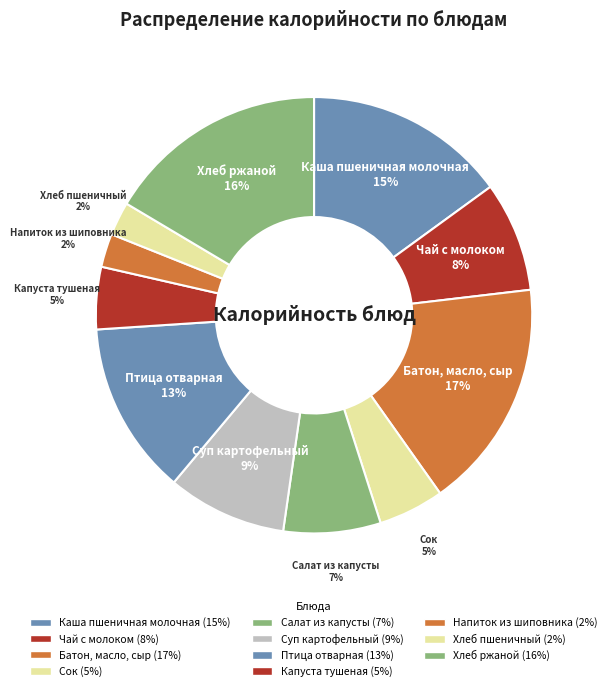

How many slices are in this pie chart?

11